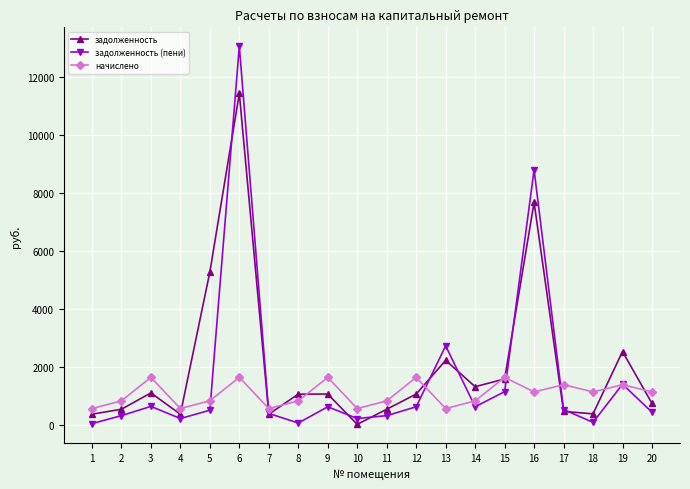

How many interior local valleys does the задолженность (пени) series have?

5